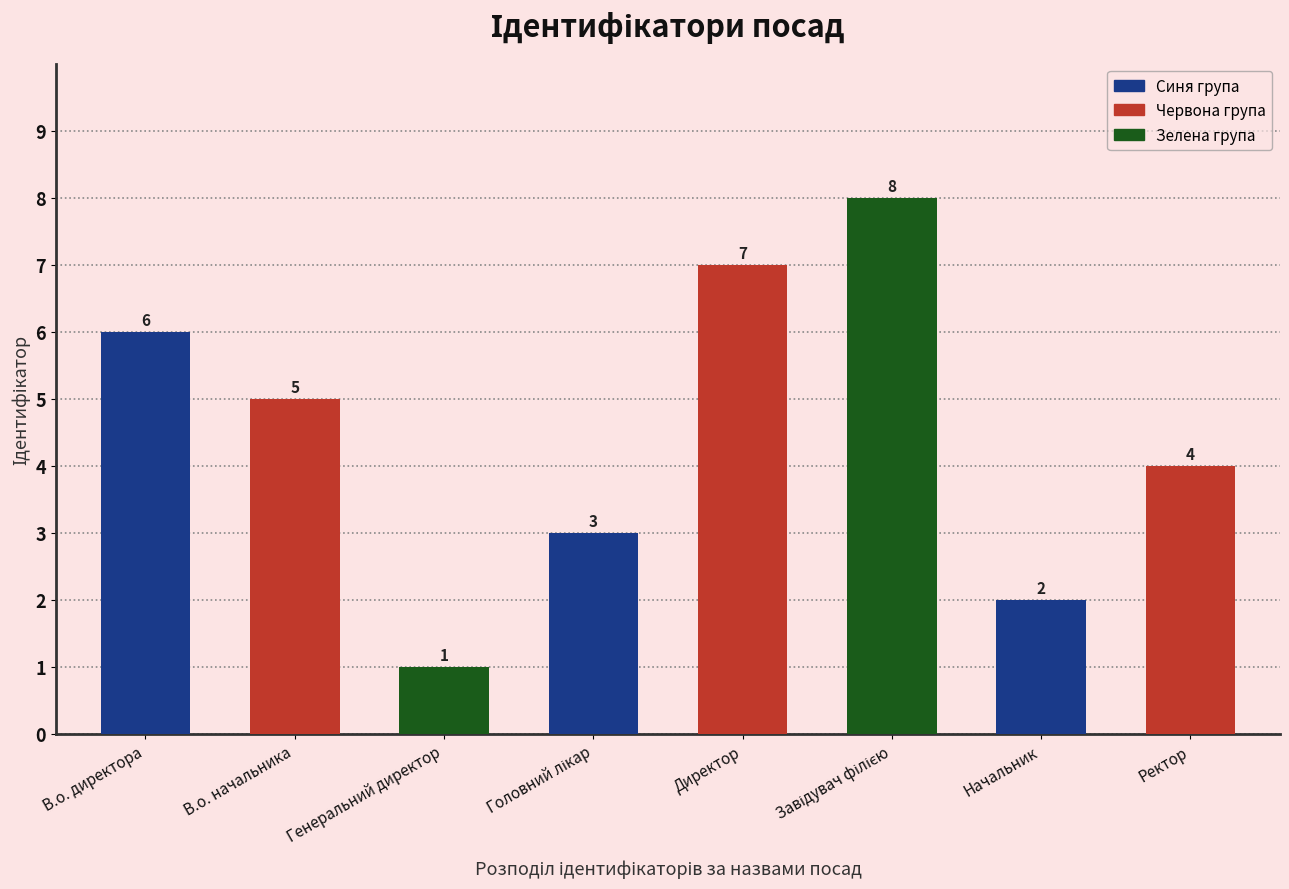

Reading left to right, list all the values displayed in this chart.

6	5	1	3	7	8	2	4